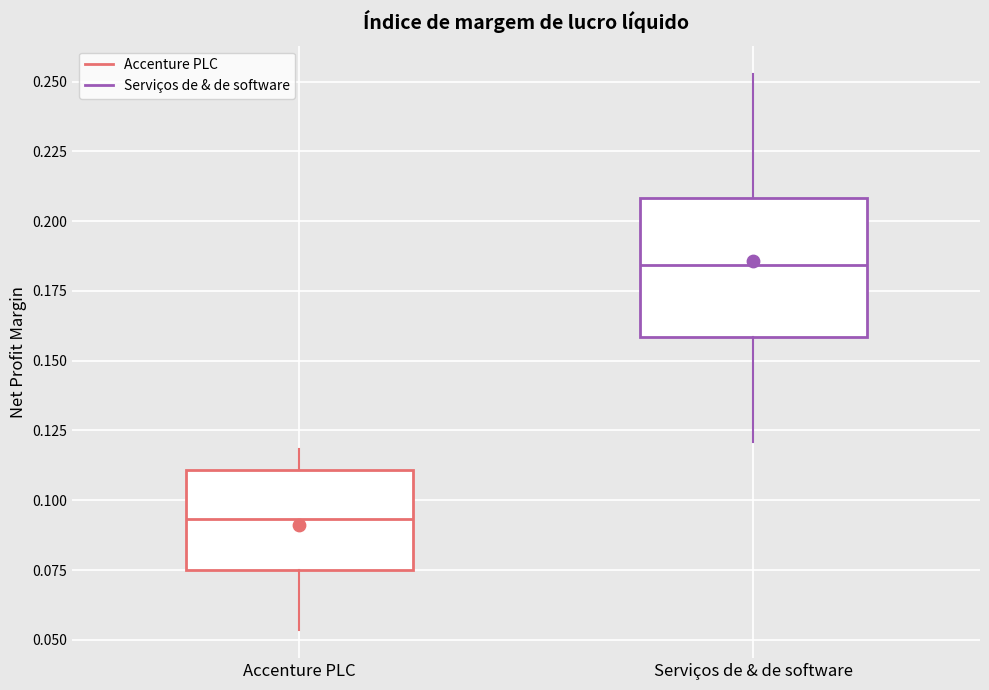

Which box's median line is the lowest?

Accenture PLC